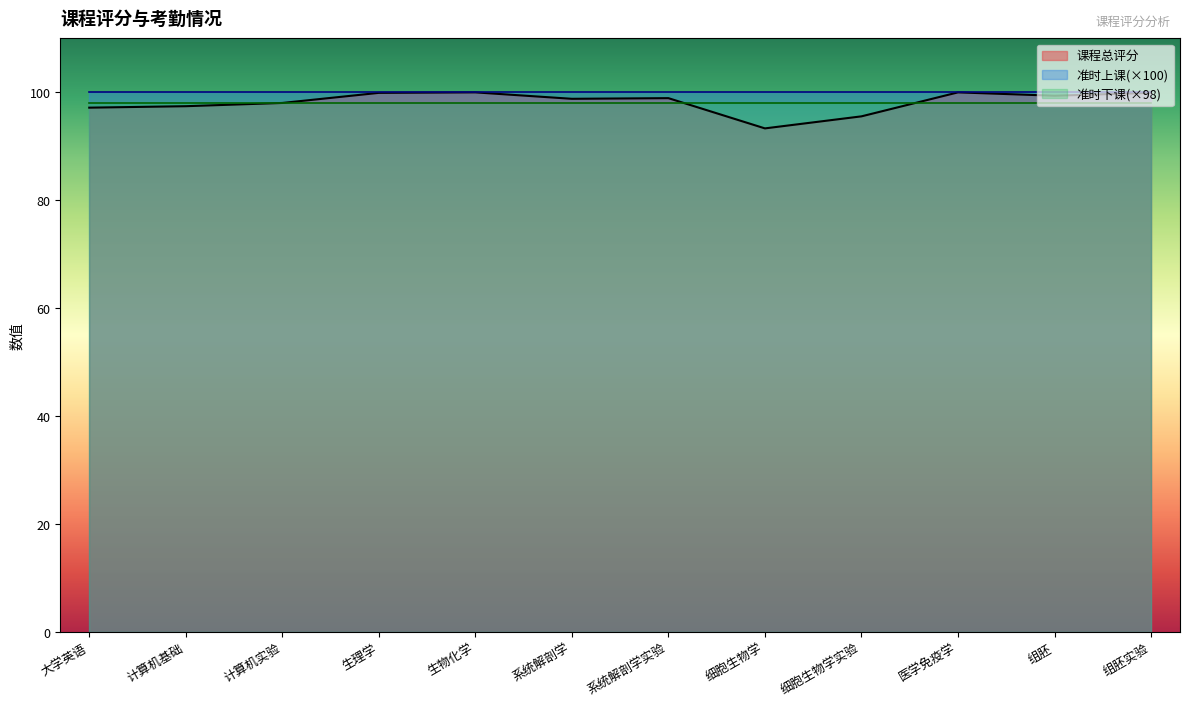

Reading left to right, transcribe all the data shown in this chart.

课程总评分: 97.2	97.4	98.0	99.9	100.0	98.8	98.9	93.3	95.6	100.0	99.4	99.9
准时上课: 1.0	1.0	1.0	1.0	1.0	1.0	1.0	1.0	1.0	1.0	1.0	1.0
准时下课: 1.0	1.0	1.0	1.0	1.0	1.0	1.0	1.0	1.0	1.0	1.0	1.0